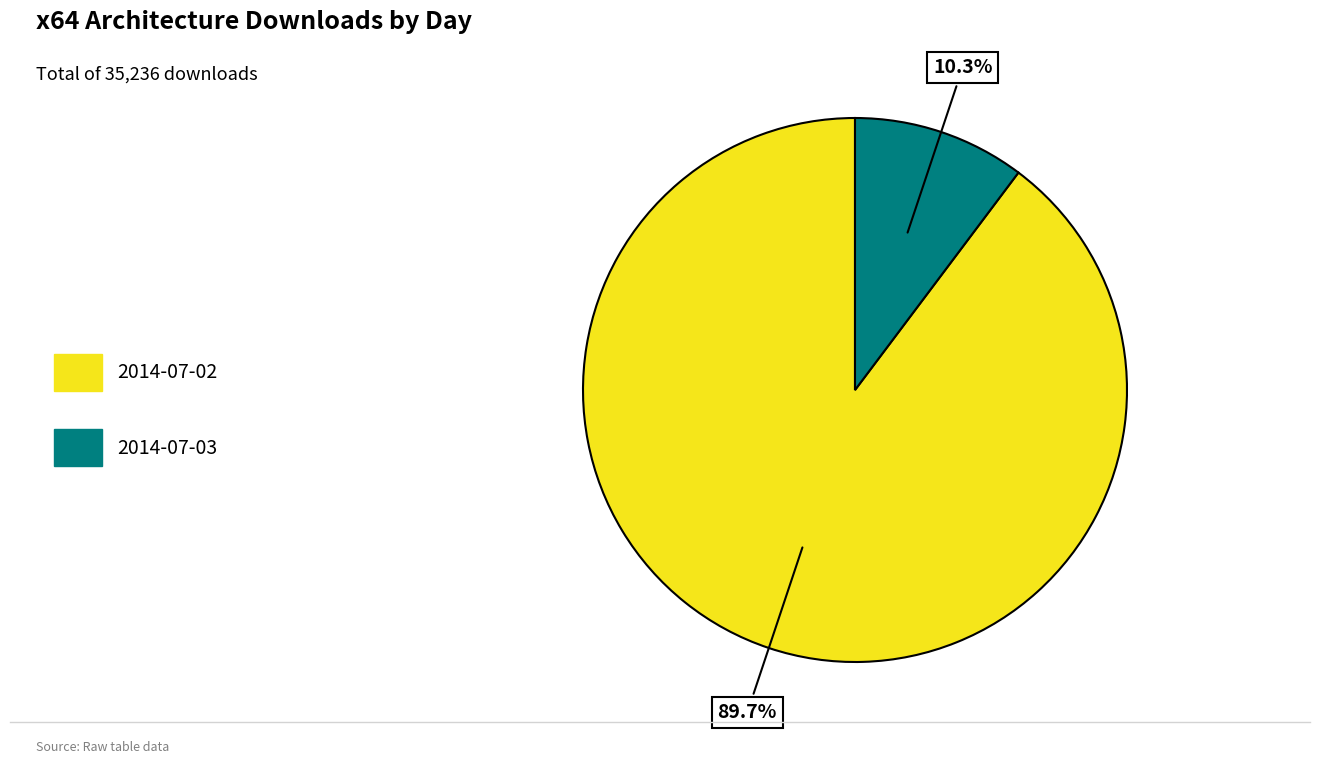

Which has a higher value, 2014-07-03 or 2014-07-02?

2014-07-02